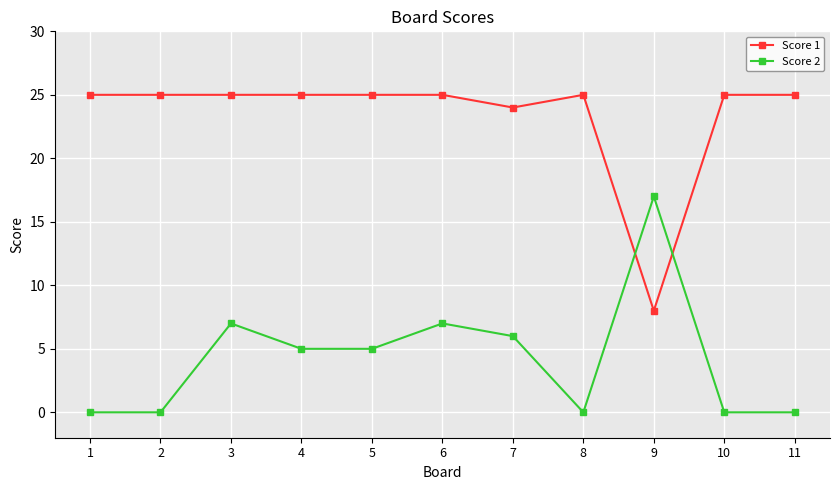

Rank the series by their maximum value, from highest to lowest.

Score 1, Score 2